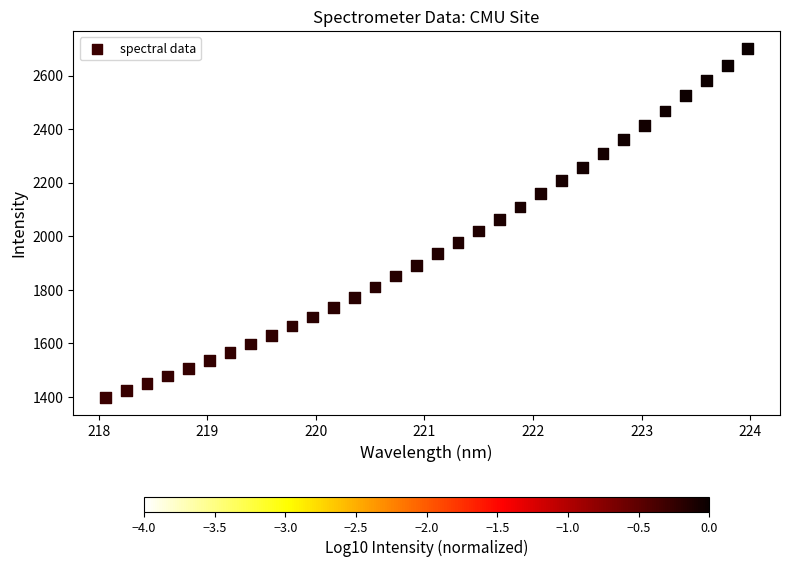

What is the range of X values (max minus min)?

5.9